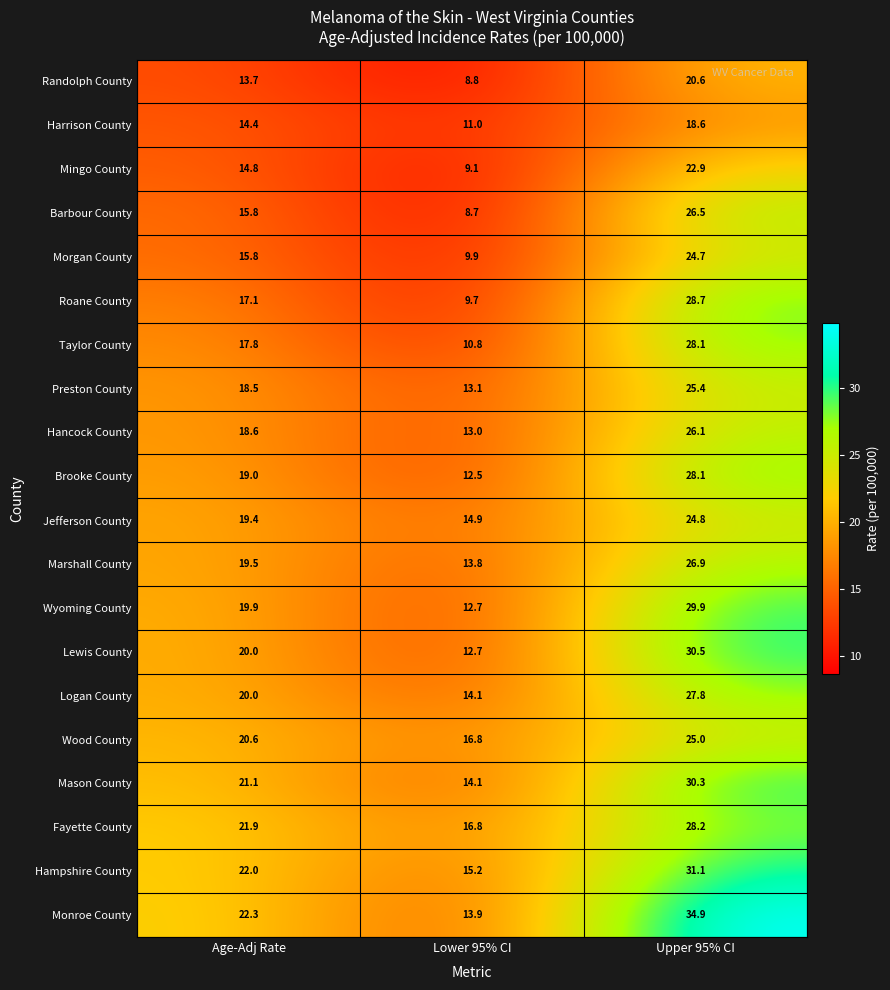

What is the difference between the highest and lowest values at Upper 95% CI?

16.3